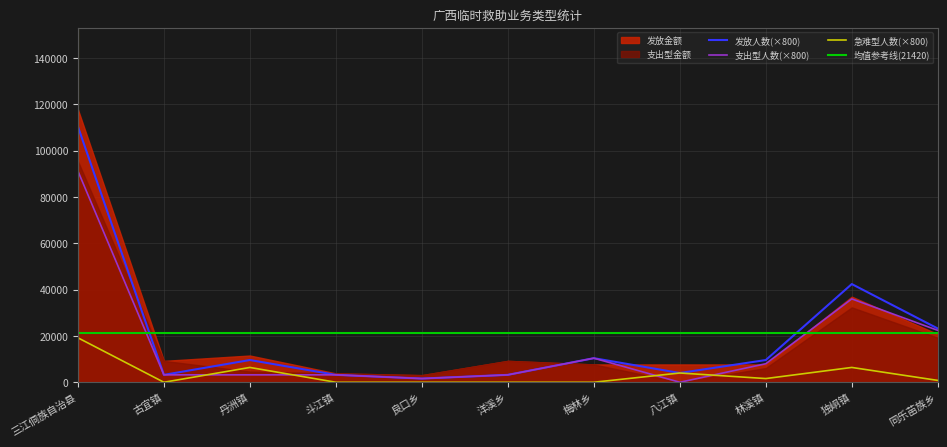

What is the difference between the highest and lowest values at 独峒镇?

36000